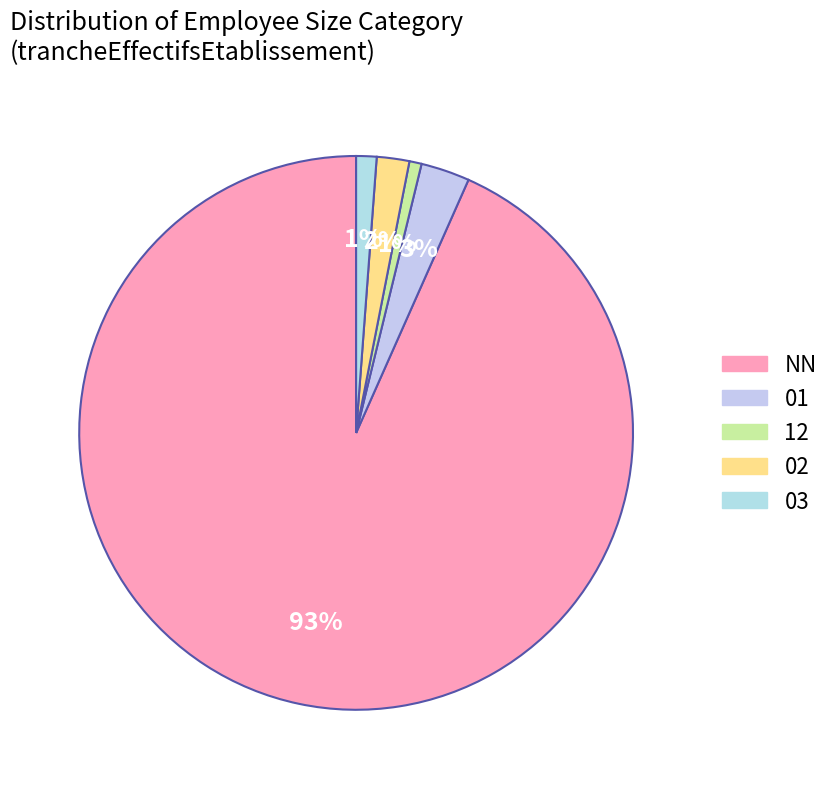

Is NN the majority of the pie?

Yes